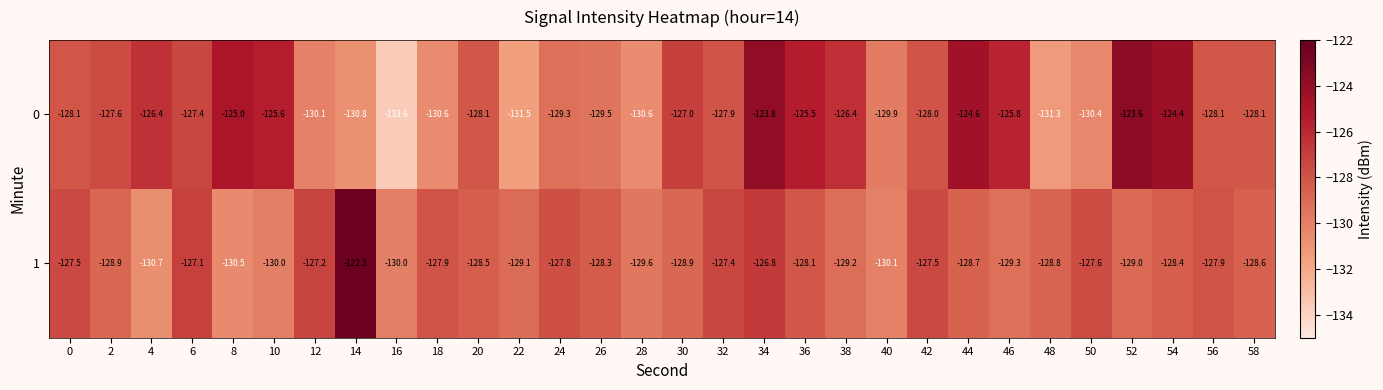

What is the minimum value shown in the chart?

-133.6